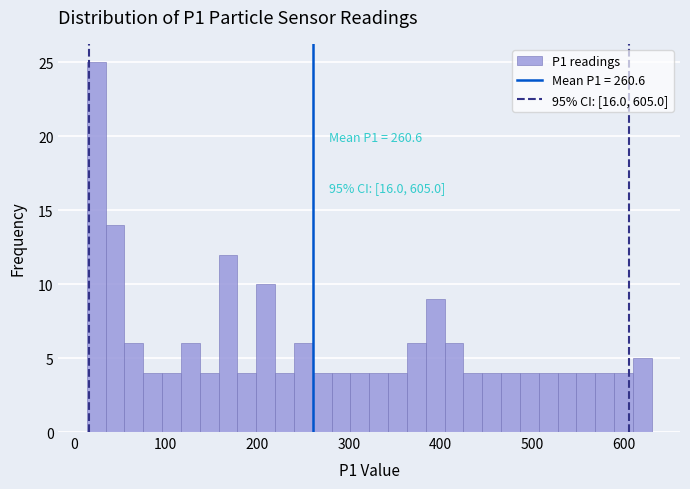

Around what value on the x-axis is the tallest bar? Give the approximate position of its centre, as read against the axis.

20